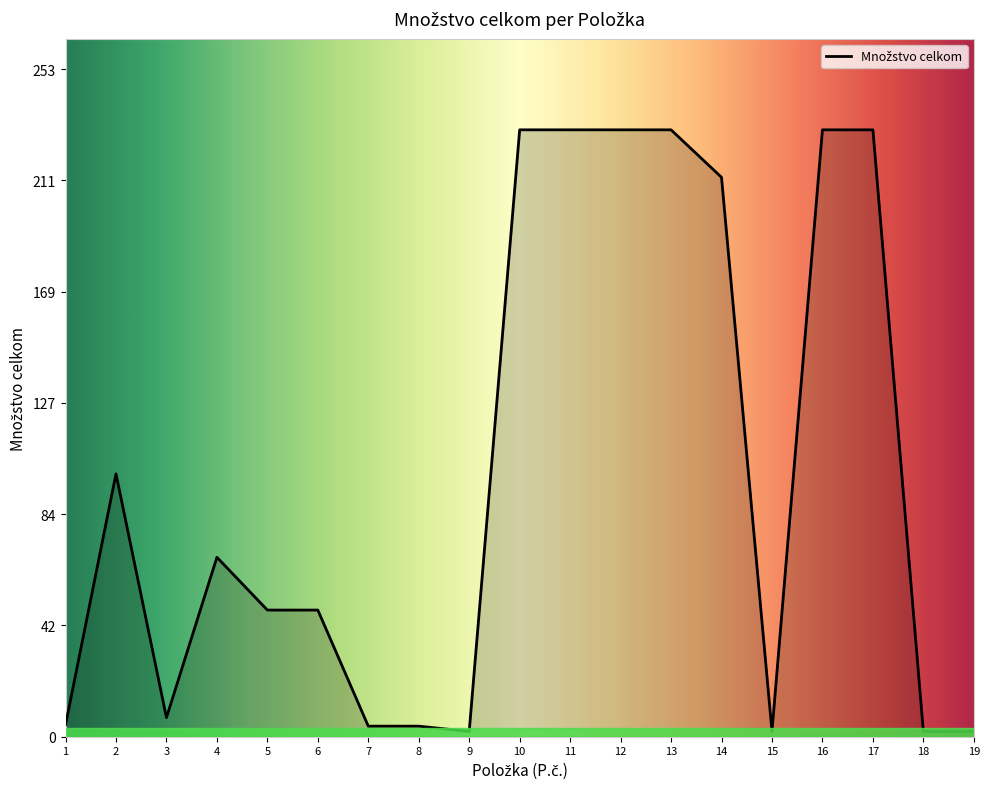

What is the difference between the maximum and minimum values?

228.0